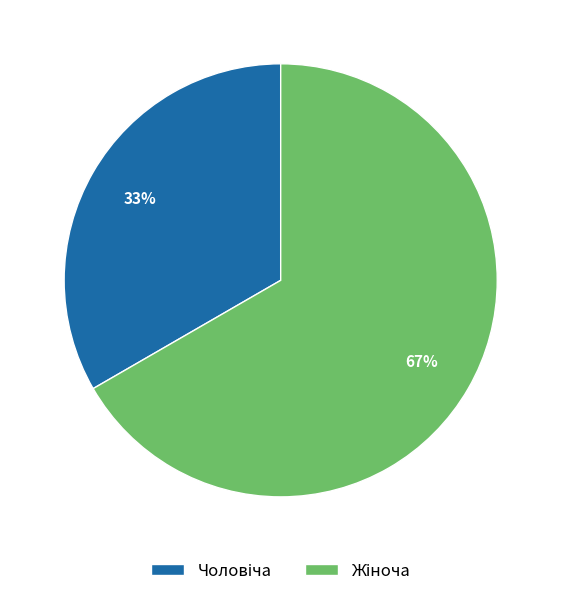

To the nearest percent, what is the average slice percentage?

50%